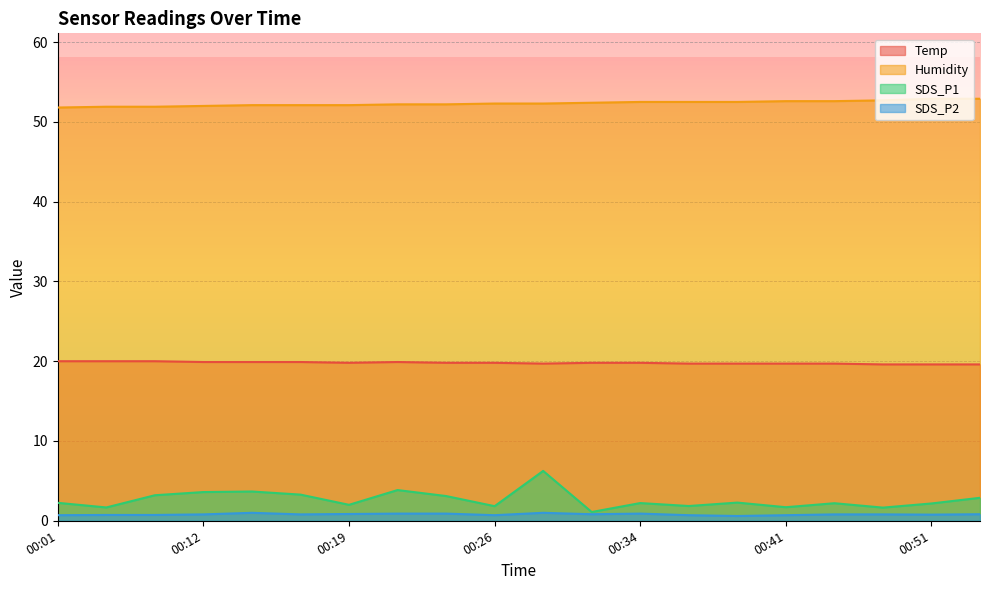

Which series has the widest spread of values?

SDS_P1